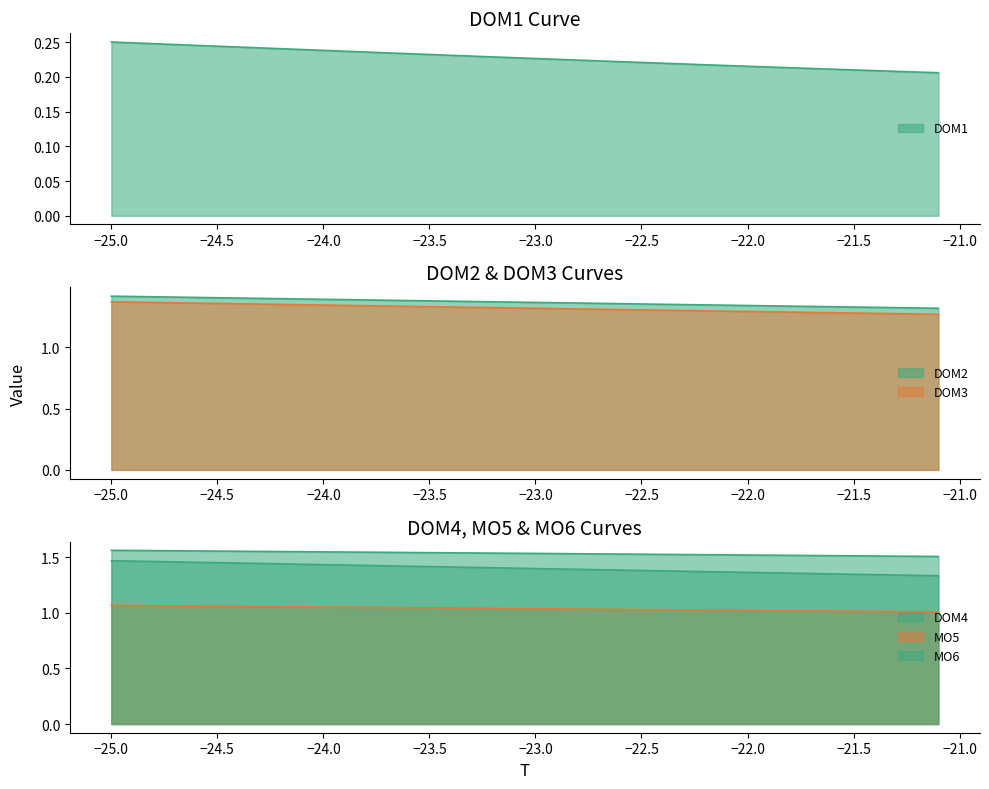

How many data points does each series have?

40